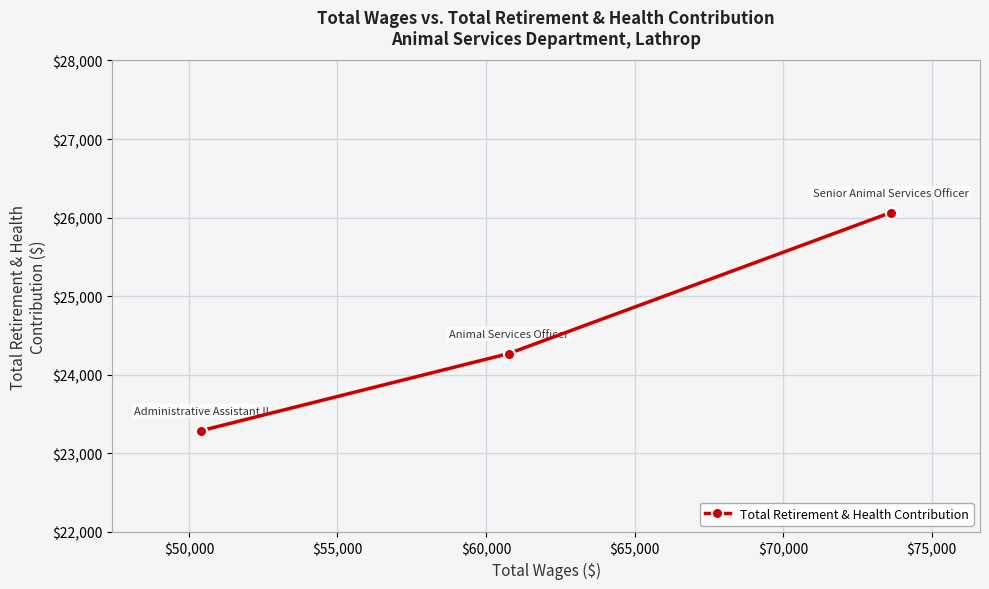

How many data points are above 24270?

1